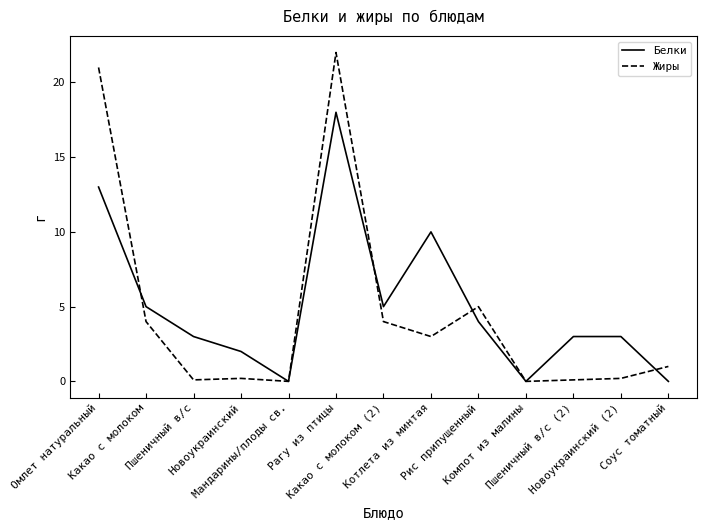

List the series in order of their peak value, lowest first.

Белки, Жиры